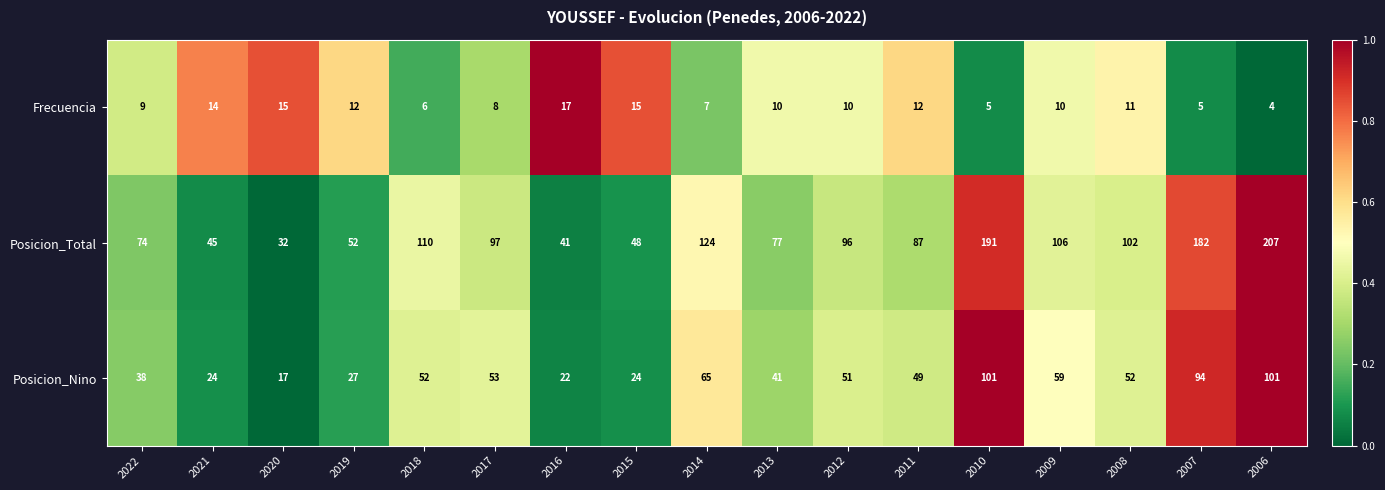

Rank the series by their average value, from highest to lowest.

Posicion_Total, Posicion_Nino, Frecuencia